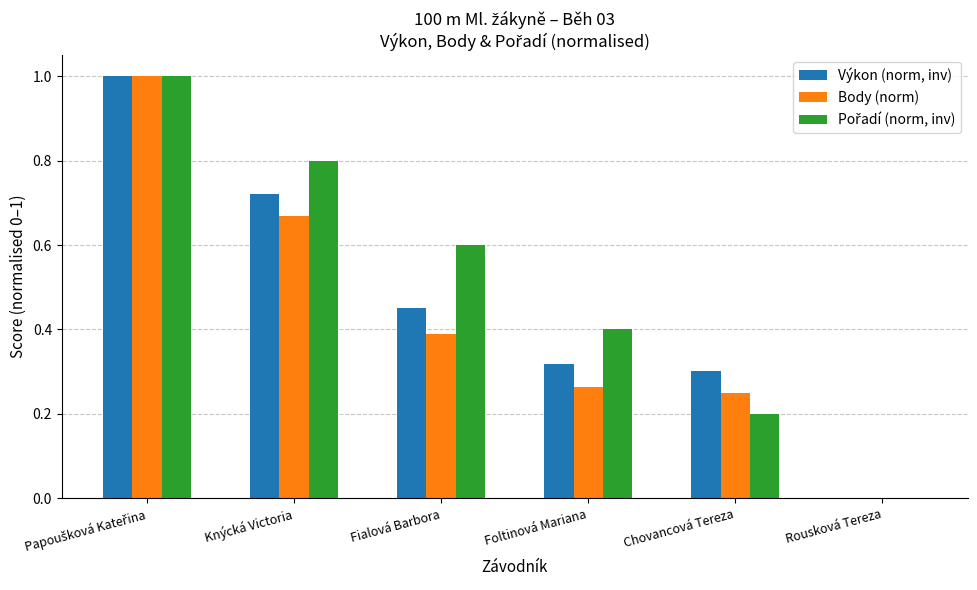

What is the highest value of the Body (norm) series?

1.0